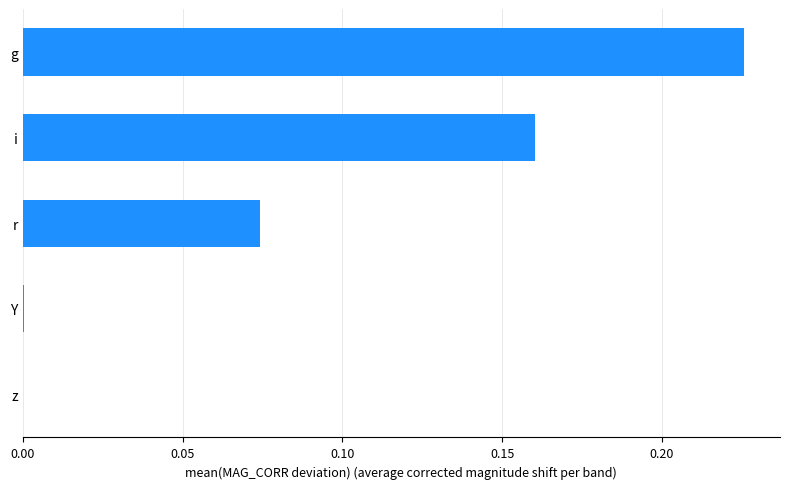

Between r and Y, which is larger?

r